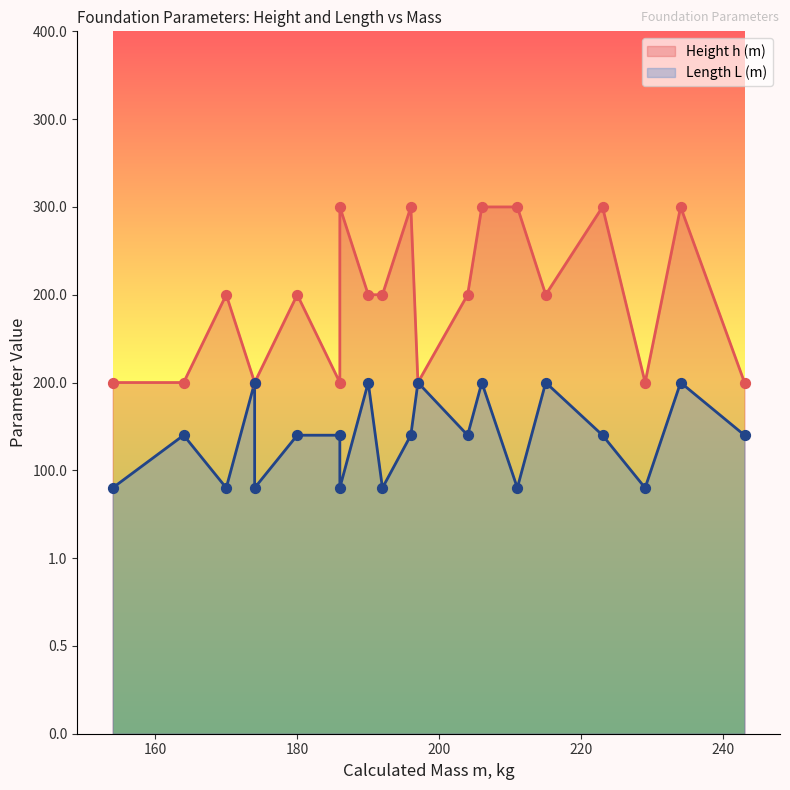

What is the total value across all series at 215?

4.5